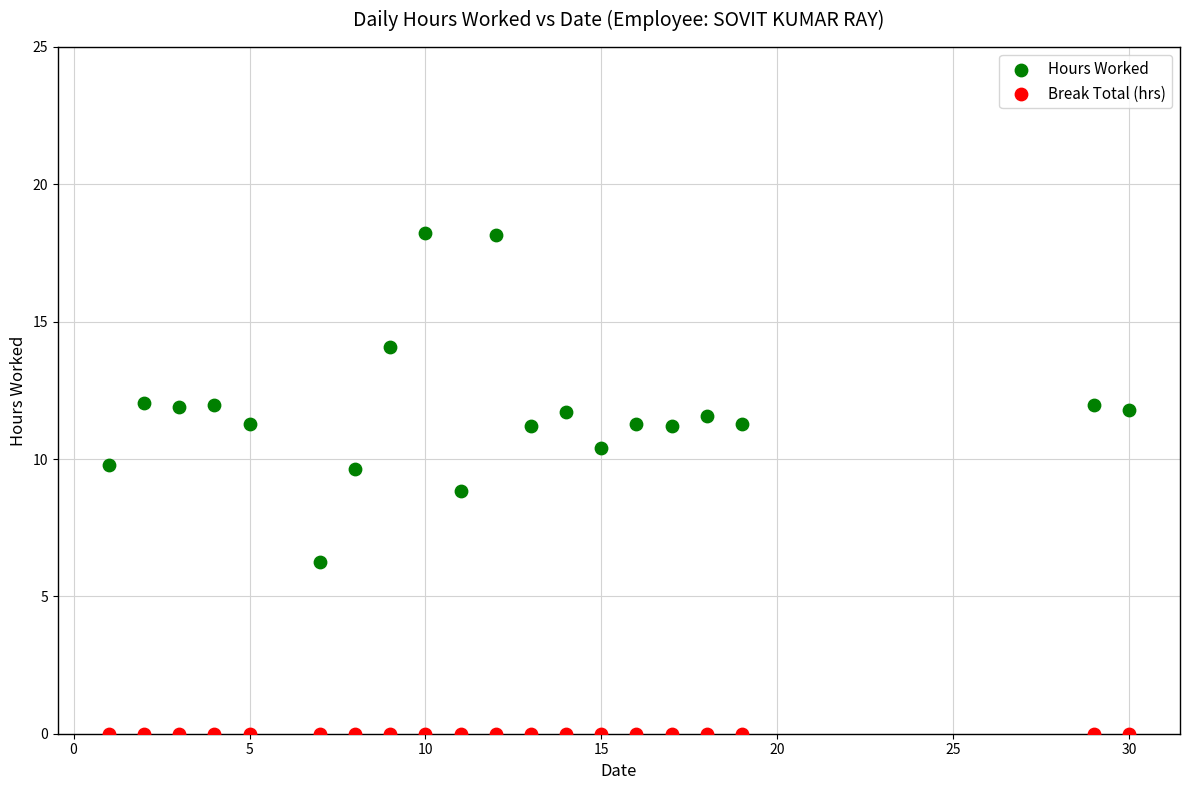

What are all the series names shown in the legend?

Hours Worked, Break Total (hrs)